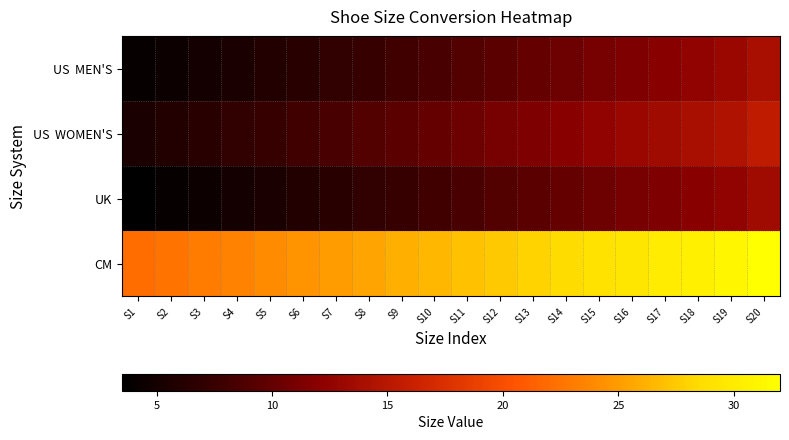

Which series has the largest total across all categories?

CM